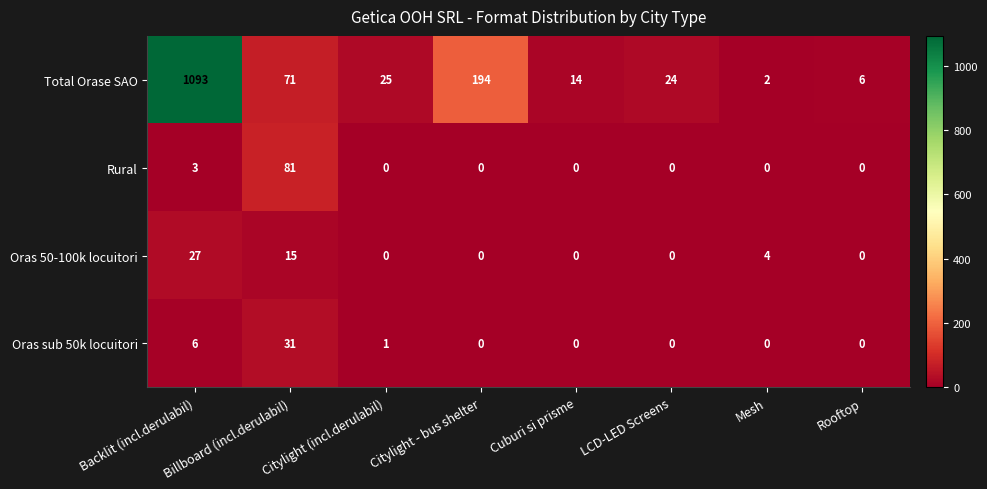

At which label is Total Orase SAO closest to 547?

Citylight - bus shelter